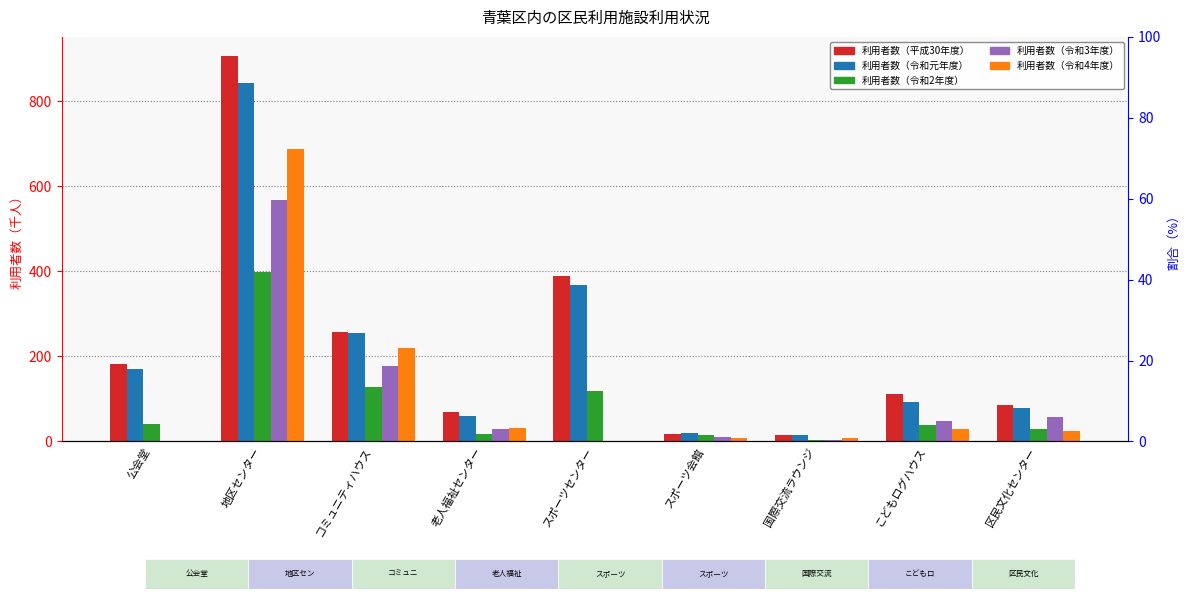

How many groups of bars are there?

9